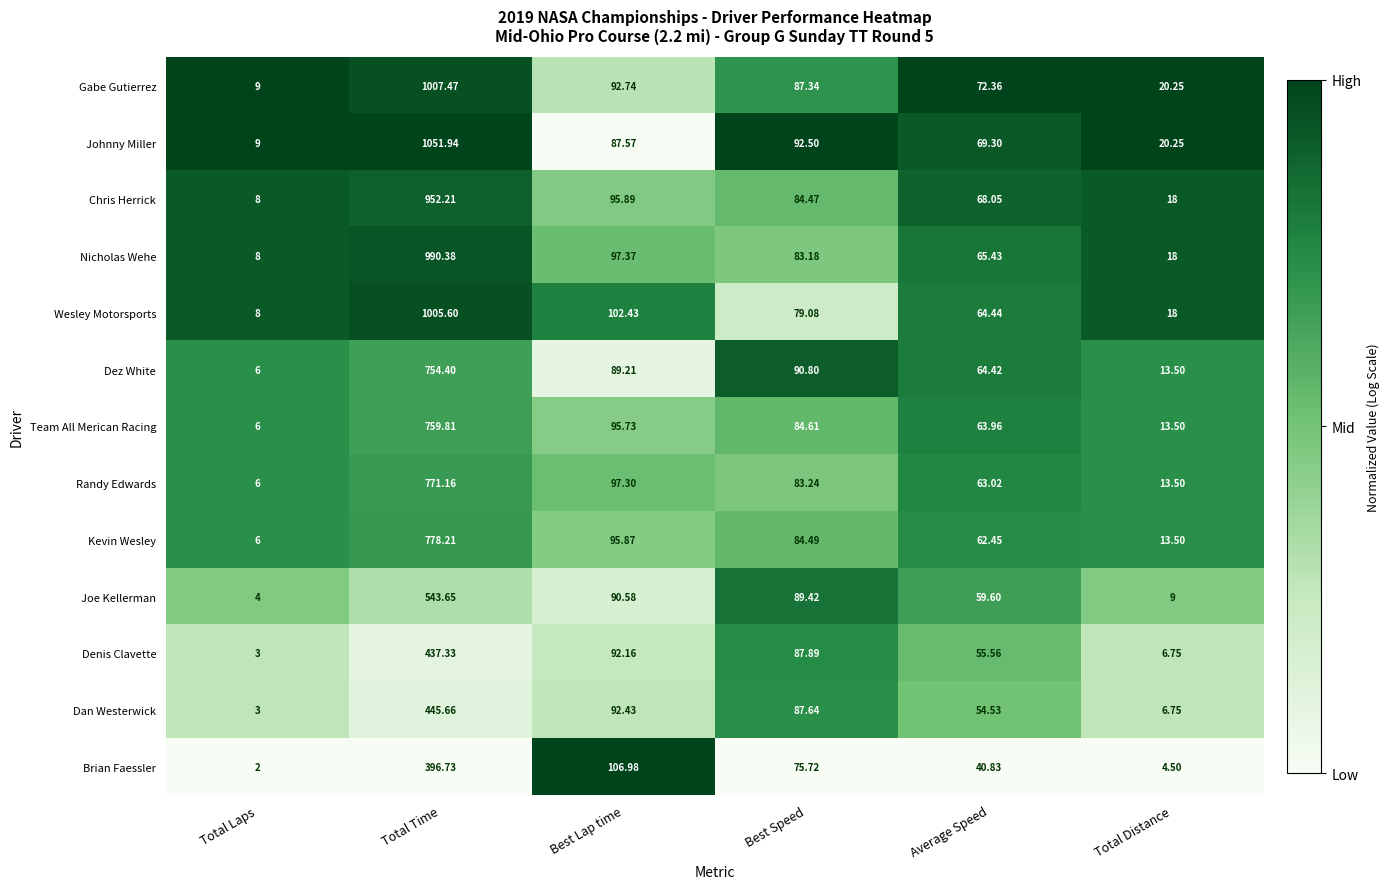

Which category has the lowest value in the Kevin Wesley series?

Total Laps